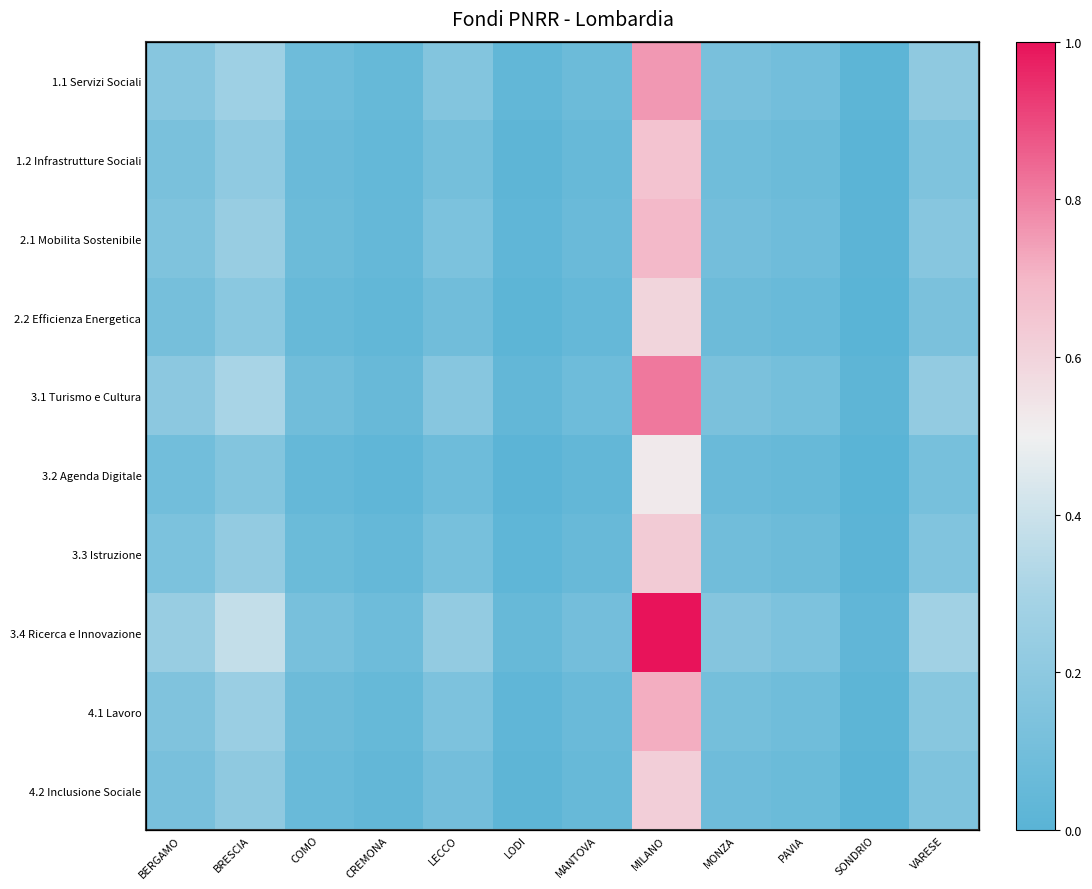

Rank the series at COMO from highest to lowest value.

3.4 Ricerca e Innovazione, 3.1 Turismo e Cultura, 1.1 Servizi Sociali, 4.1 Lavoro, 2.1 Mobilita Sostenibile, 3.3 Istruzione, 1.2 Infrastrutture Sociali, 4.2 Inclusione Sociale, 2.2 Efficienza Energetica, 3.2 Agenda Digitale